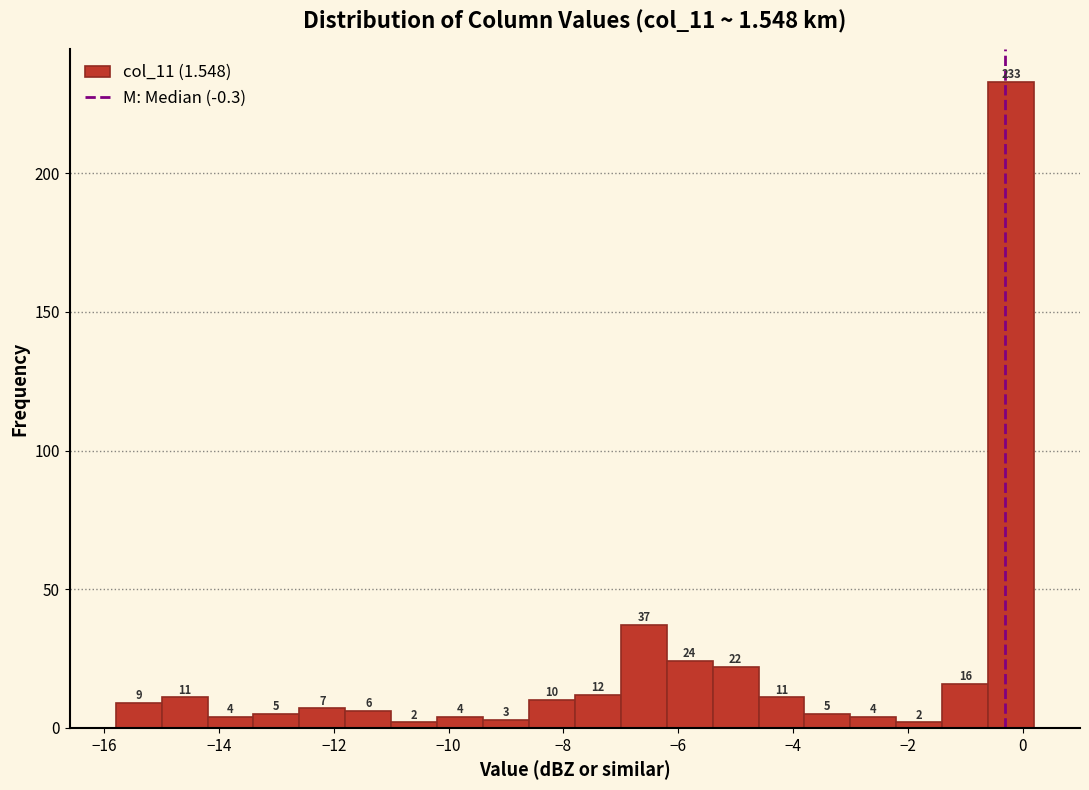

Reading left to right, list every bar in this chart as the range it spans on the x-axis followed by its height.

-15.8 to -15.0: 9
-15.0 to -14.2: 11
-14.2 to -13.4: 4
-13.4 to -12.6: 5
-12.6 to -11.8: 7
-11.8 to -11.0: 6
-11.0 to -10.2: 2
-10.2 to -9.4: 4
-9.4 to -8.6: 3
-8.6 to -7.8: 10
-7.8 to -7.0: 12
-7.0 to -6.2: 37
-6.2 to -5.4: 24
-5.4 to -4.6: 22
-4.6 to -3.8: 11
-3.8 to -3.0: 5
-3.0 to -2.2: 4
-2.2 to -1.4: 2
-1.4 to -0.6: 16
-0.6 to 0.2: 233